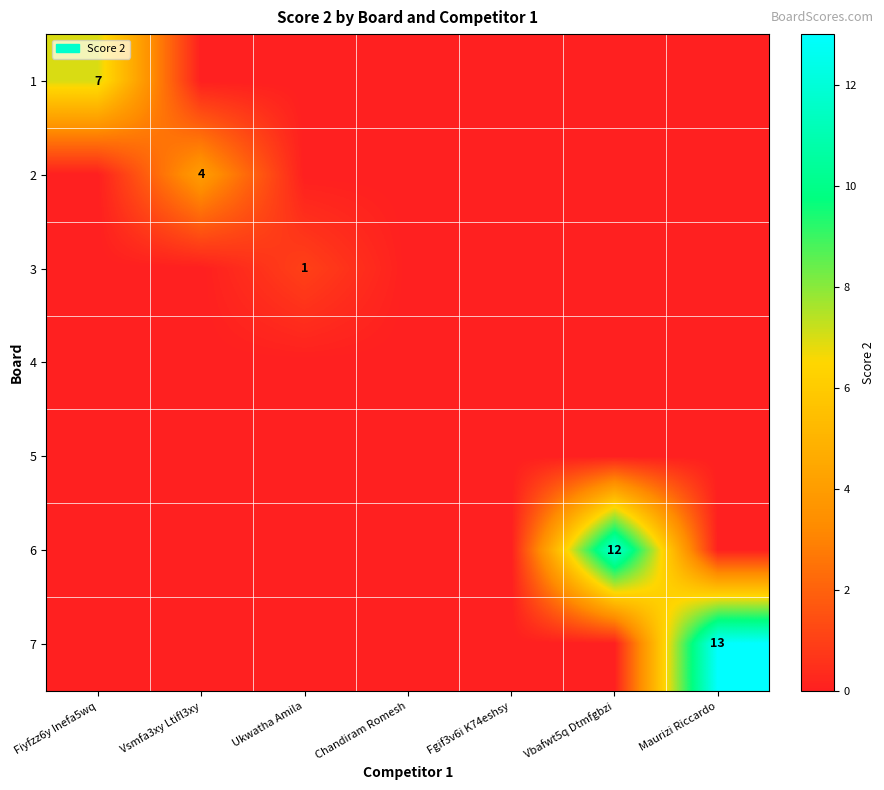

What is the difference between the maximum and second lowest values in the 6 series?

12